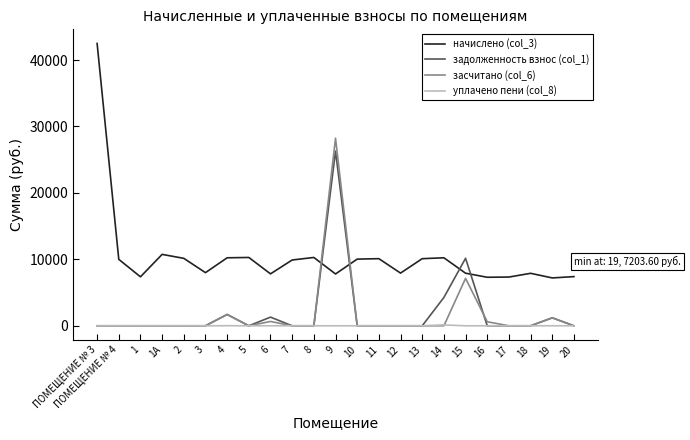

What is the average value of the задолженность взнос (col_1) series?

1953.1